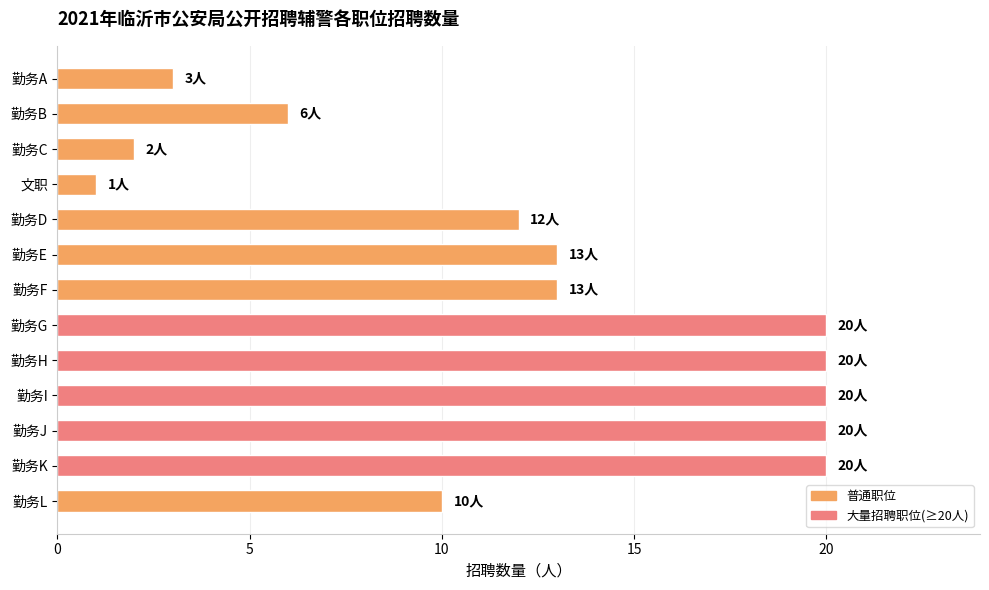

Reading top to bottom, transcribe all the data shown in this chart.

3	6	2	1	12	13	13	20	20	20	20	20	10